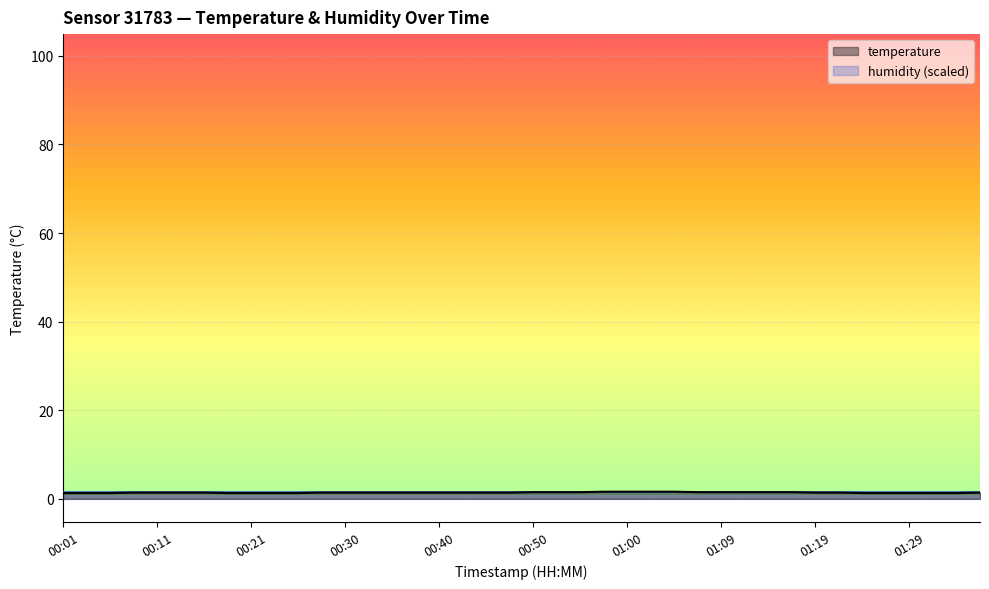

What is the sum of the values at 01:31 and 00:33?

2.7